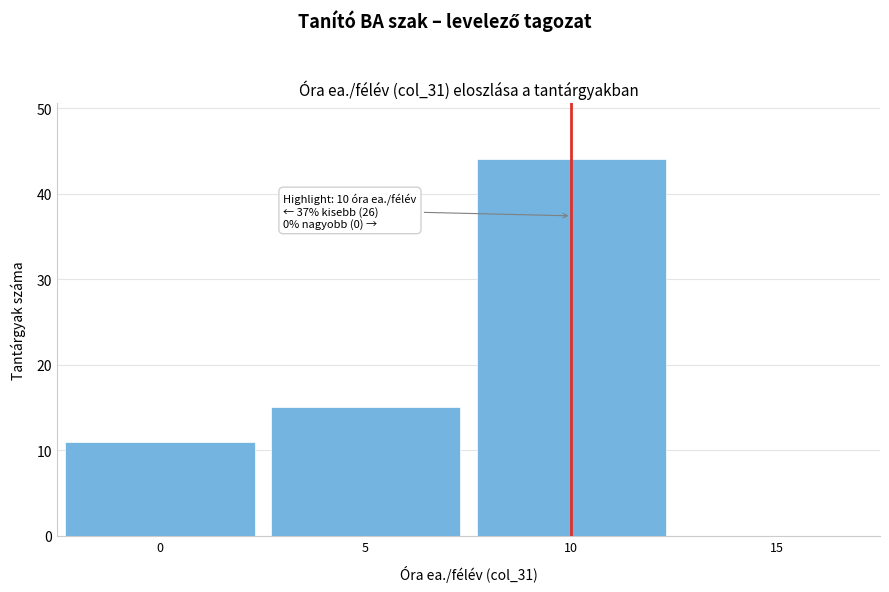

Which range on the x-axis has the tallest bar?

7.5 to 12.5